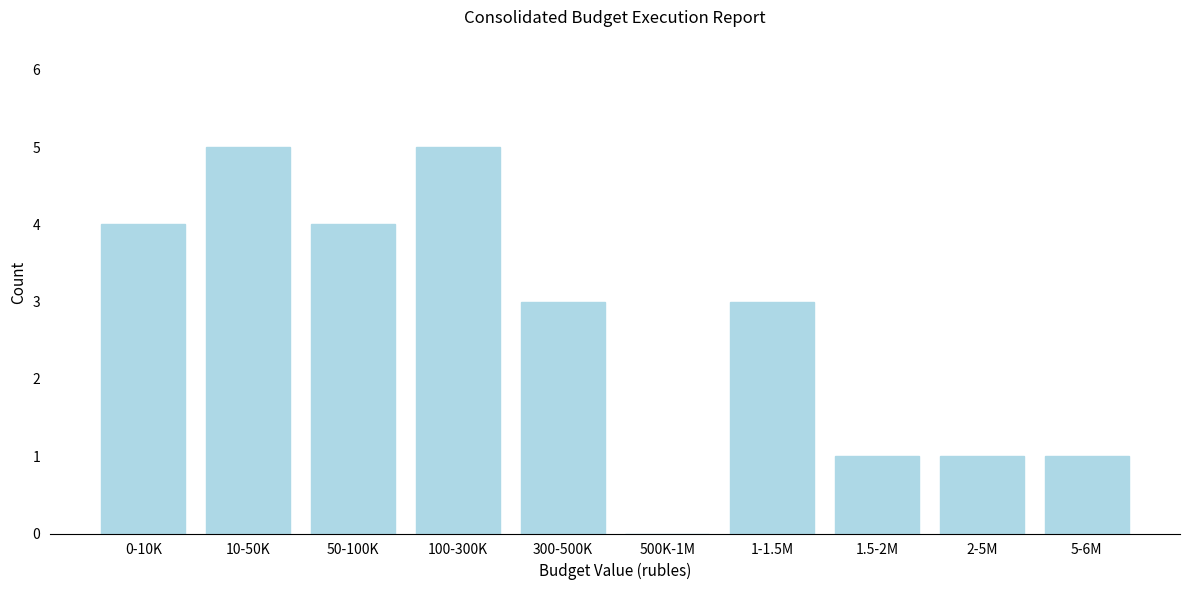

Reading left to right, what are all the values shown in this chart?

0-10K=4	10-50K=5	50-100K=4	100-300K=5	300-500K=3	500K-1M=0	1-1.5M=3	1.5-2M=1	2-5M=1	5-6M=1